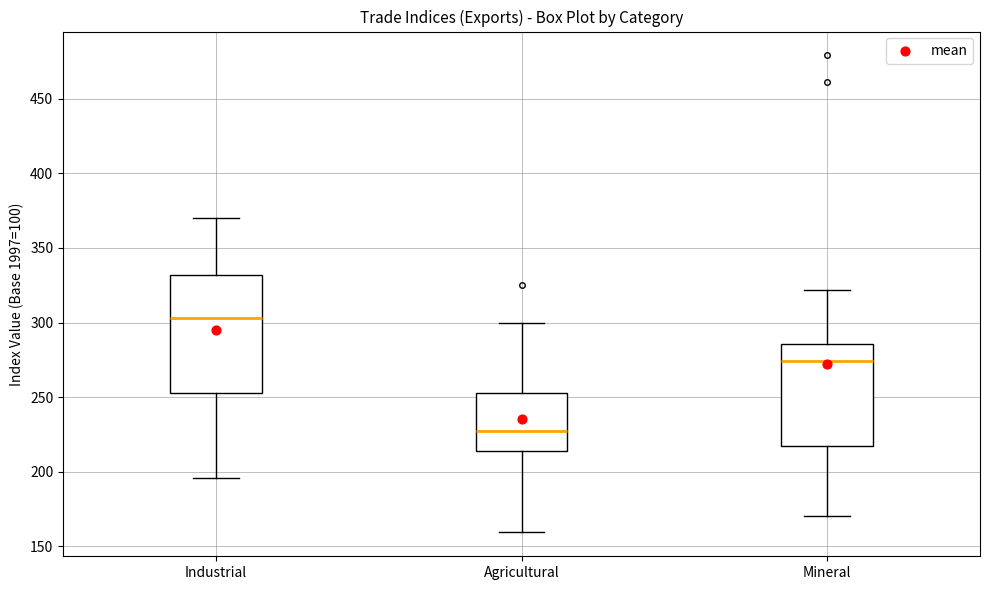

Where is the lower edge of the box for Mineral on the y-axis? The values are not printed on the chart, so give them approximately, as read against the axis.

220